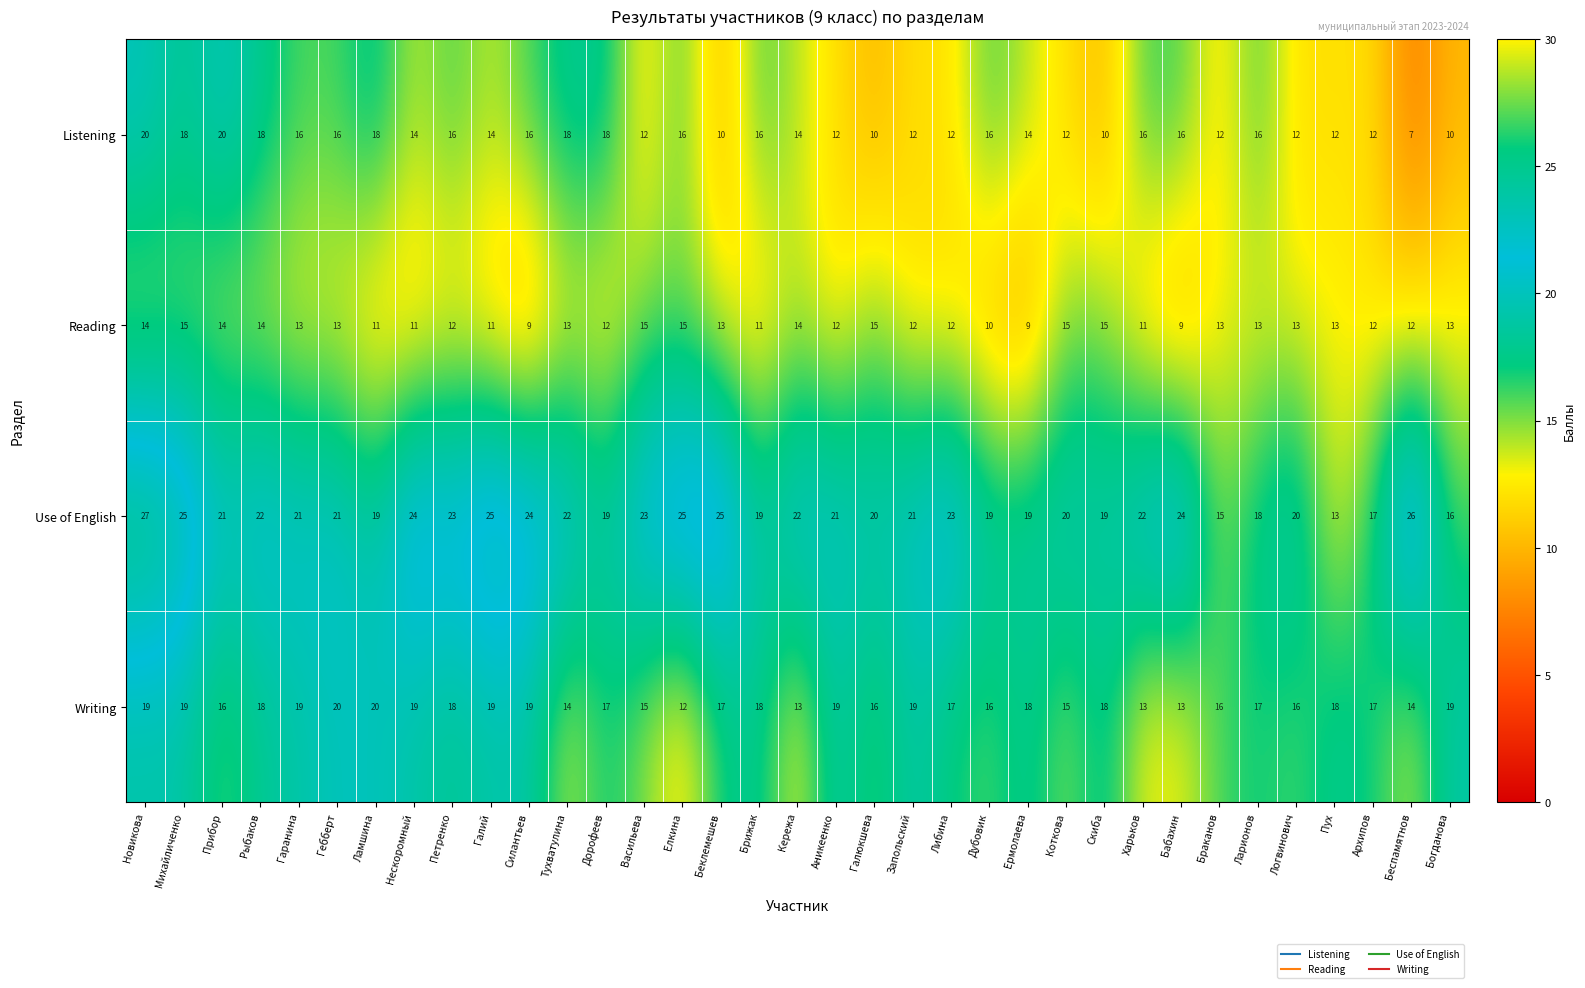

List the series in order of their overall mean, highest first.

Use of English, Writing, Listening, Reading